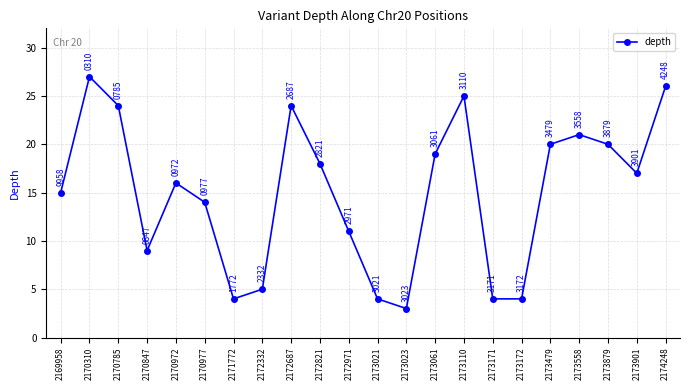

The value at 2173172 is 4. True or false?

True